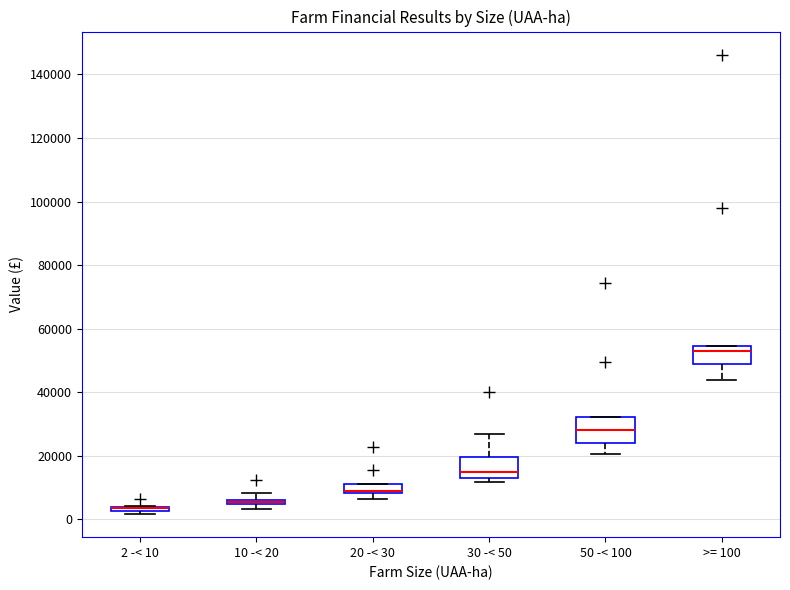

Where is the upper edge of the box for 2 -< 10 on the y-axis? The values are not printed on the chart, so give them approximately, as read against the axis.

4000